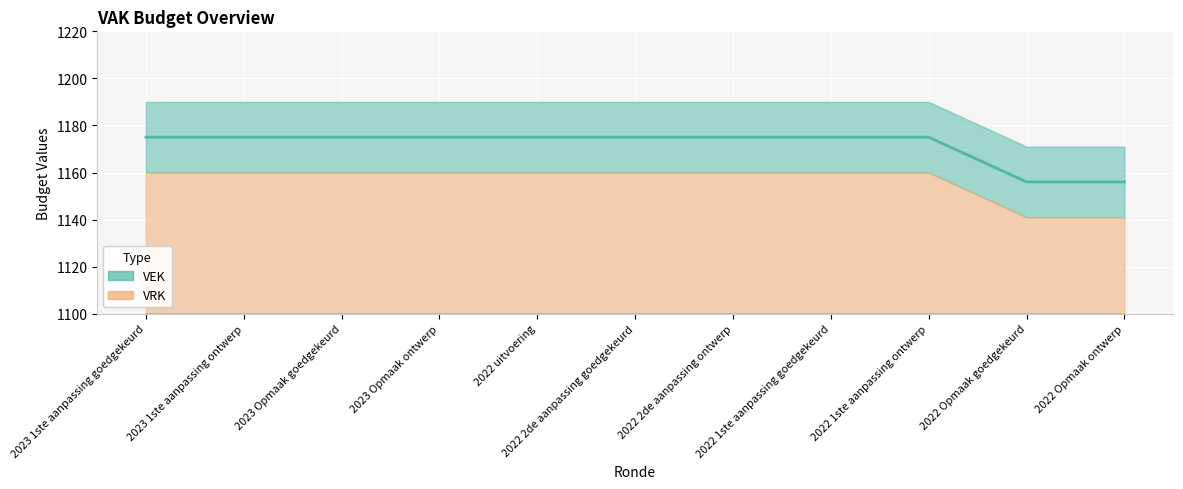

What is the ratio of the value at 2022 uitvoering to the value at 2022 2de aanpassing ontwerp?

1.0